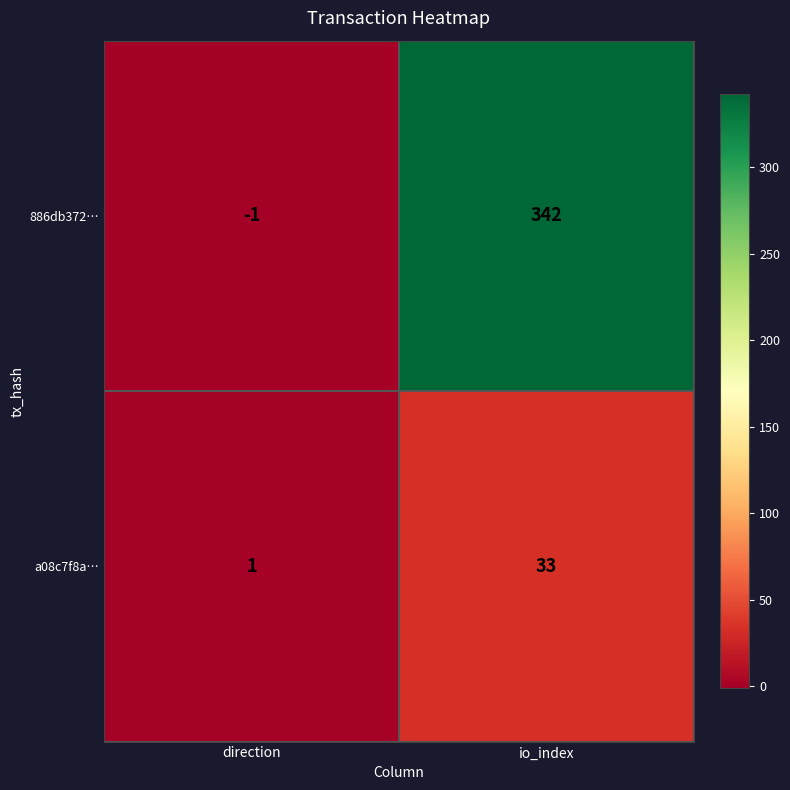

Count the number of data series in this chart.

2